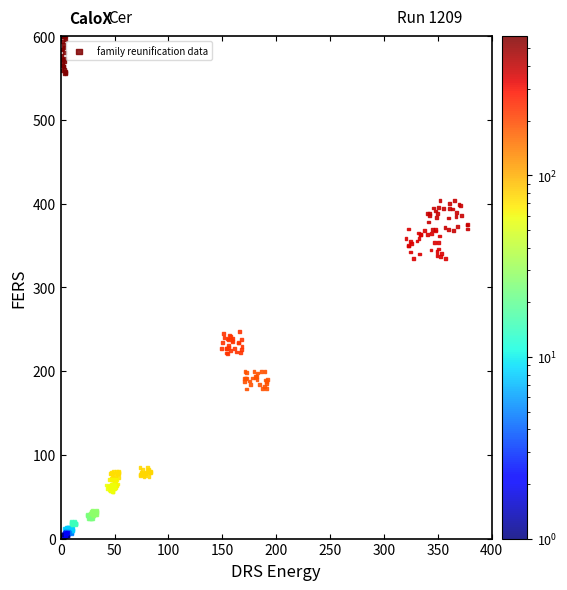

What is the range of Y values (max minus min)?

598.0